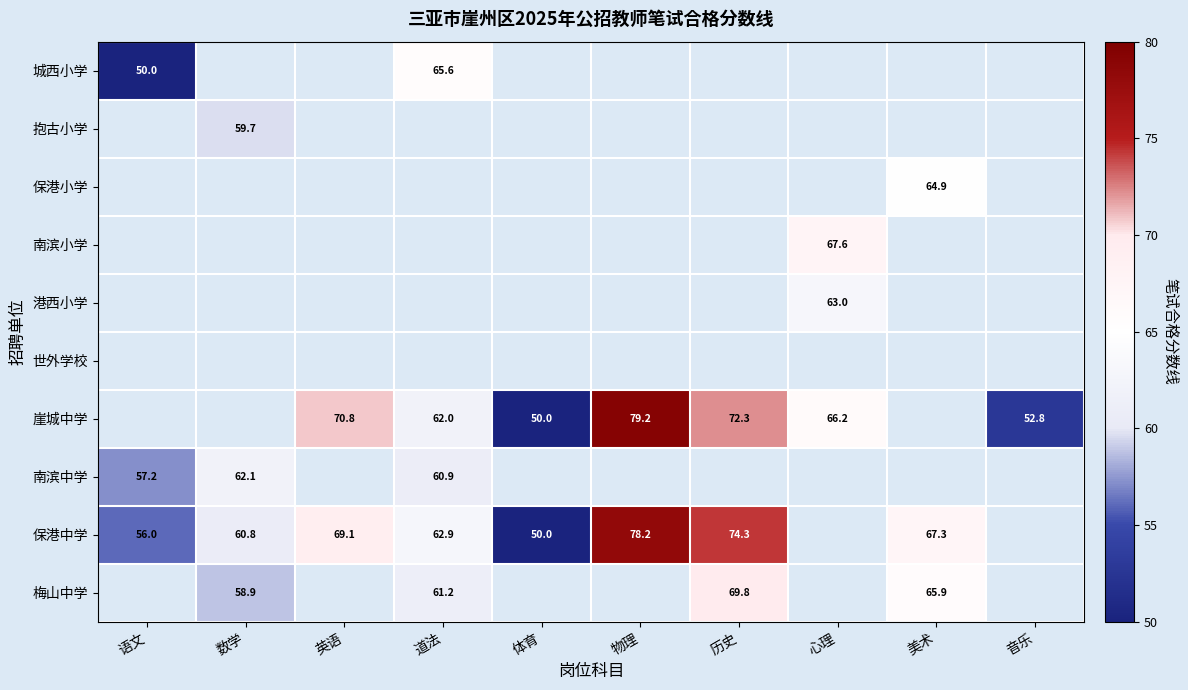

The value of 保港中学 at 语文 is 11.5. True or false?

False